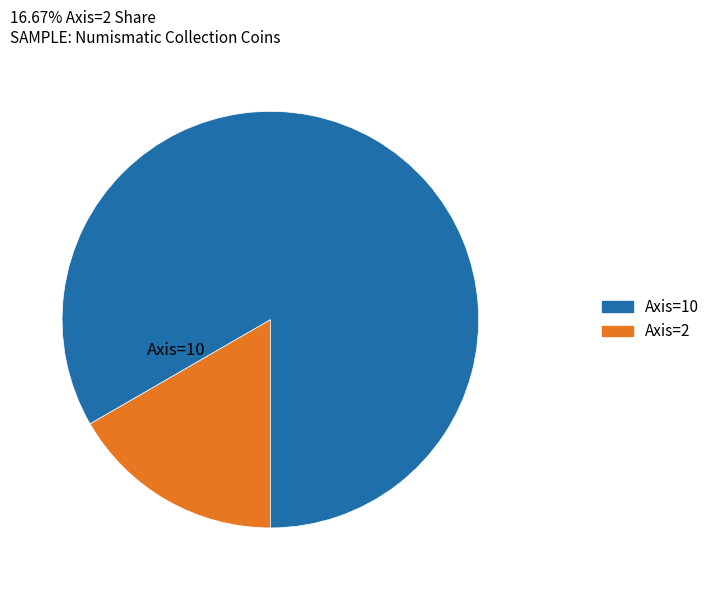

Is there a majority slice in this chart?

Yes